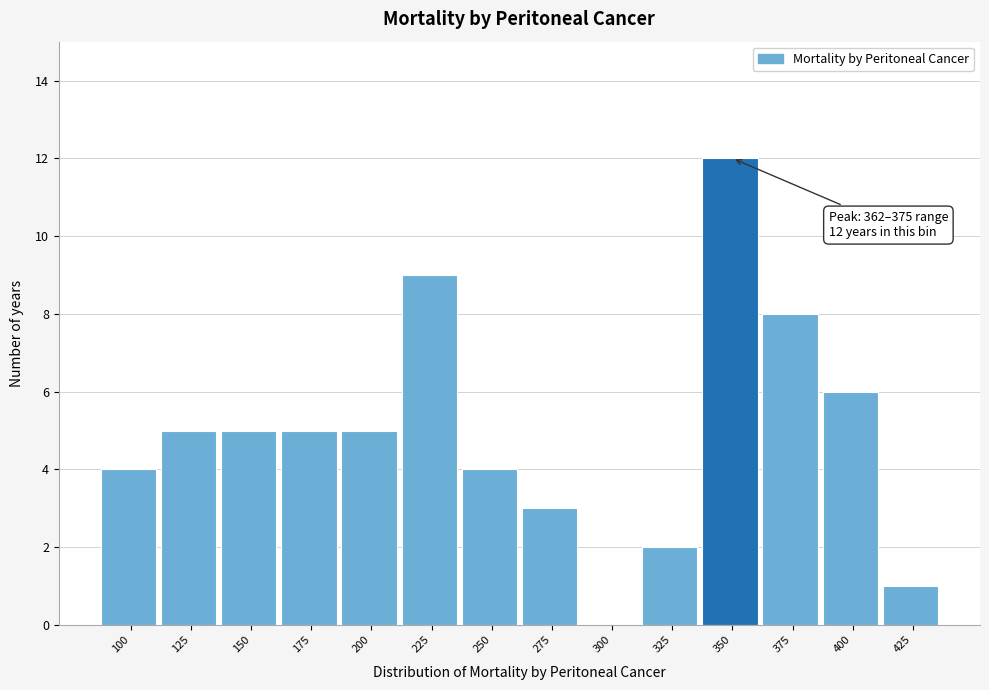

Reading left to right, transcribe all the data shown in this chart.

100=4	125=5	150=5	175=5	200=5	225=9	250=4	275=3	300=0	325=2	350=12	375=8	400=6	425=1